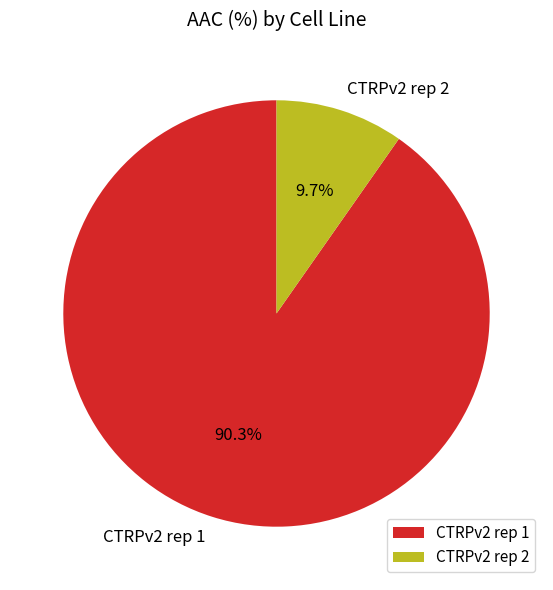

Do CTRPv2 rep 2 and CTRPv2 rep 1 together represent more than half of the pie?

Yes